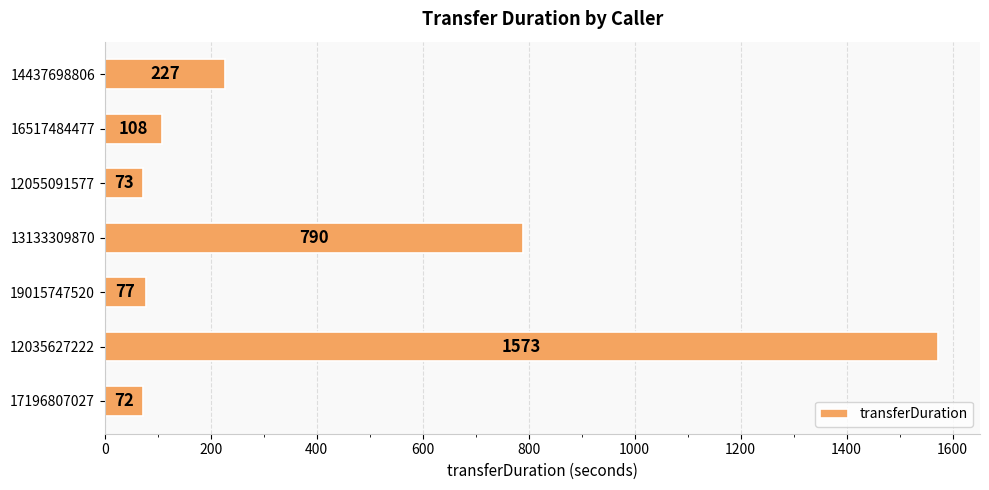

List the labels in order of value, largest first.

12035627222, 13133309870, 14437698806, 16517484477, 19015747520, 12055091577, 17196807027